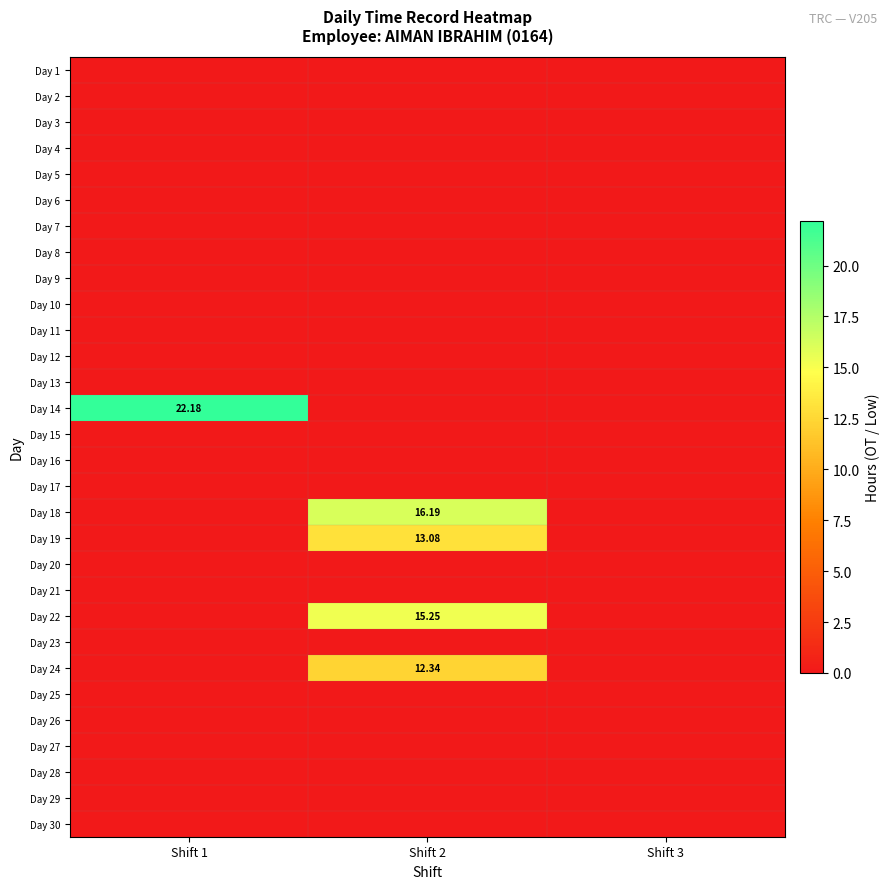

How many data points does each series have?

3